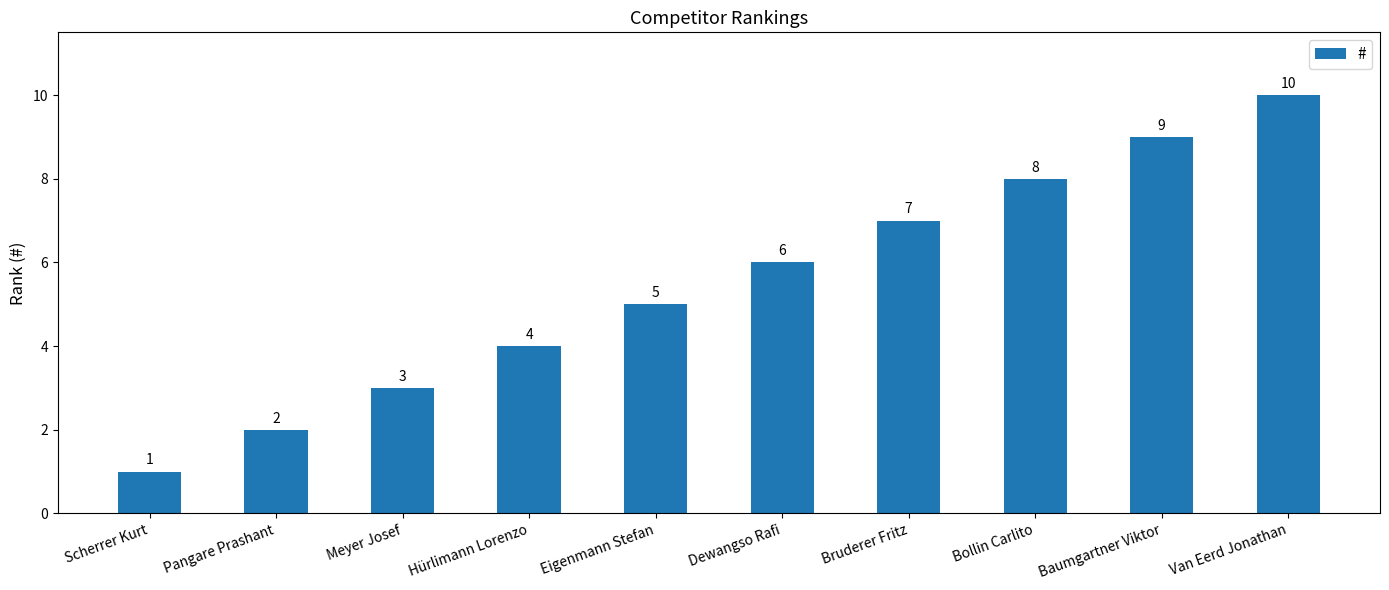

Reading right to left, extract all data points from this chart.

Van Eerd Jonathan=10	Baumgartner Viktor=9	Bollin Carlito=8	Bruderer Fritz=7	Dewangso Rafi=6	Eigenmann Stefan=5	Hürlimann Lorenzo=4	Meyer Josef=3	Pangare Prashant=2	Scherrer Kurt=1